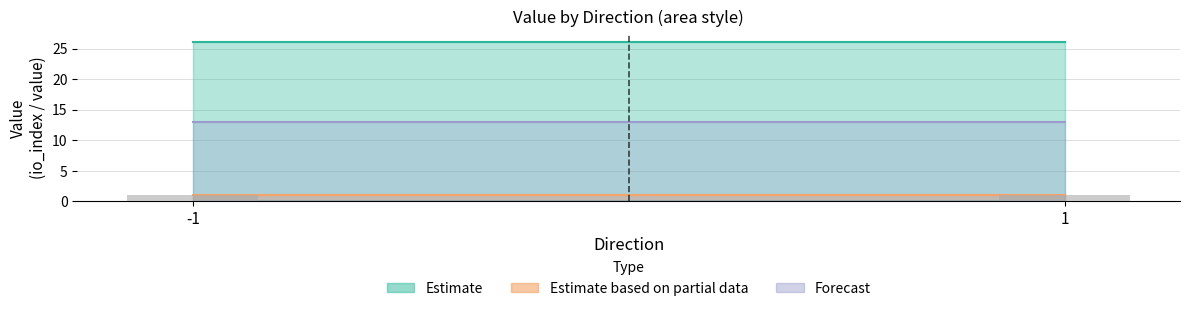

At which category does the chart reach its minimum across all series?

-1